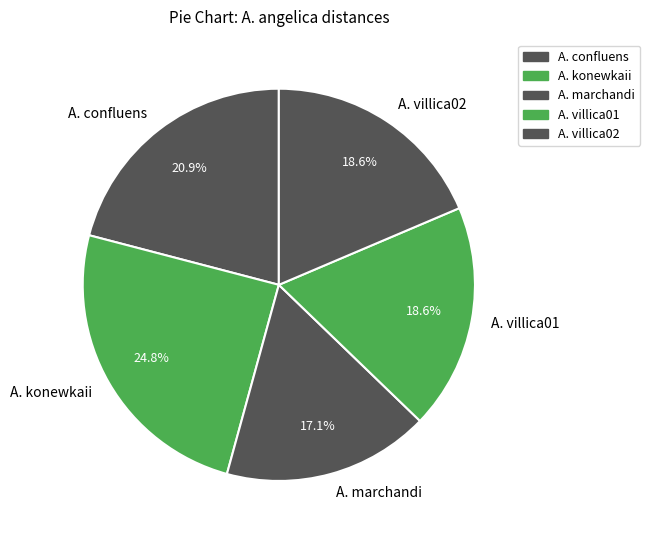

Count the number of slices in the pie.

5